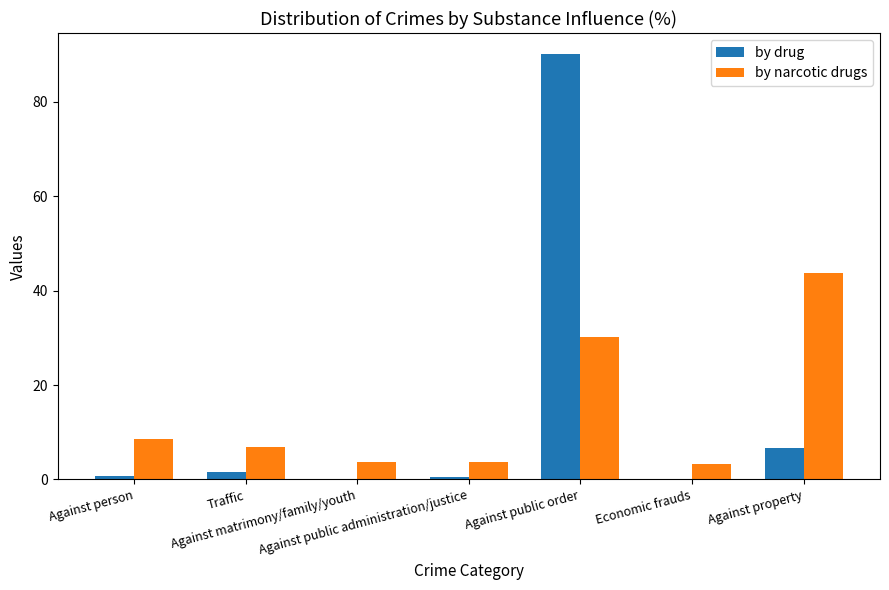

What is the greatest value displayed?

90.1